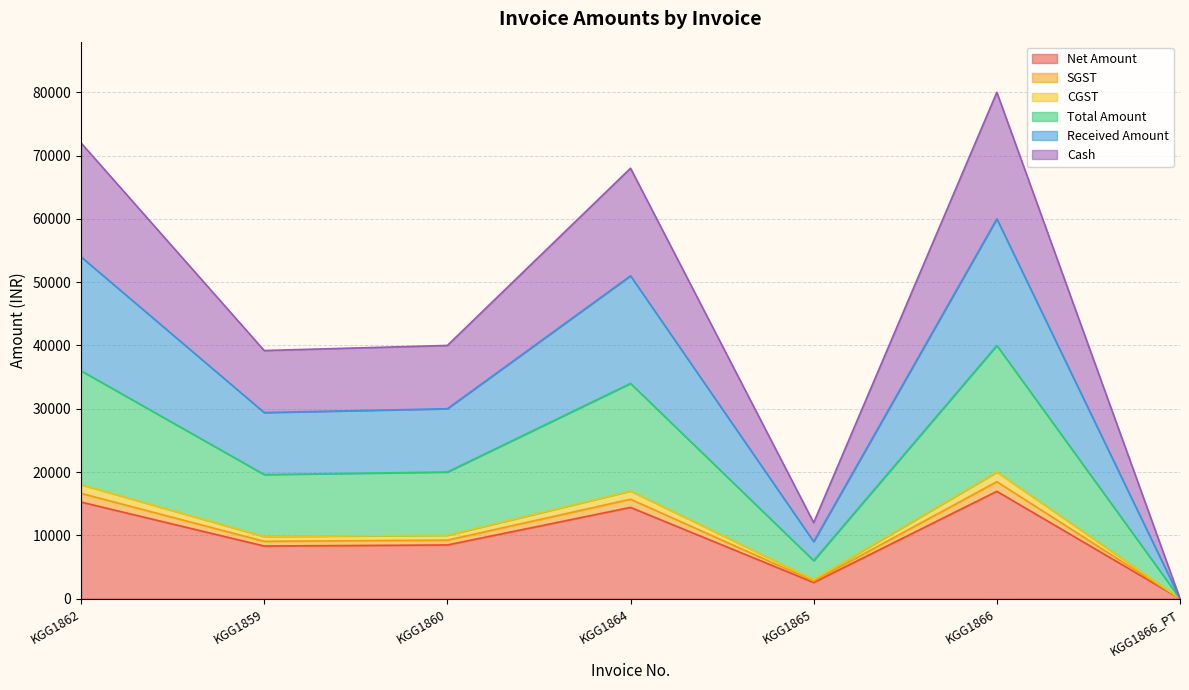

Where is the first local minimum for Cash?

KGG1859